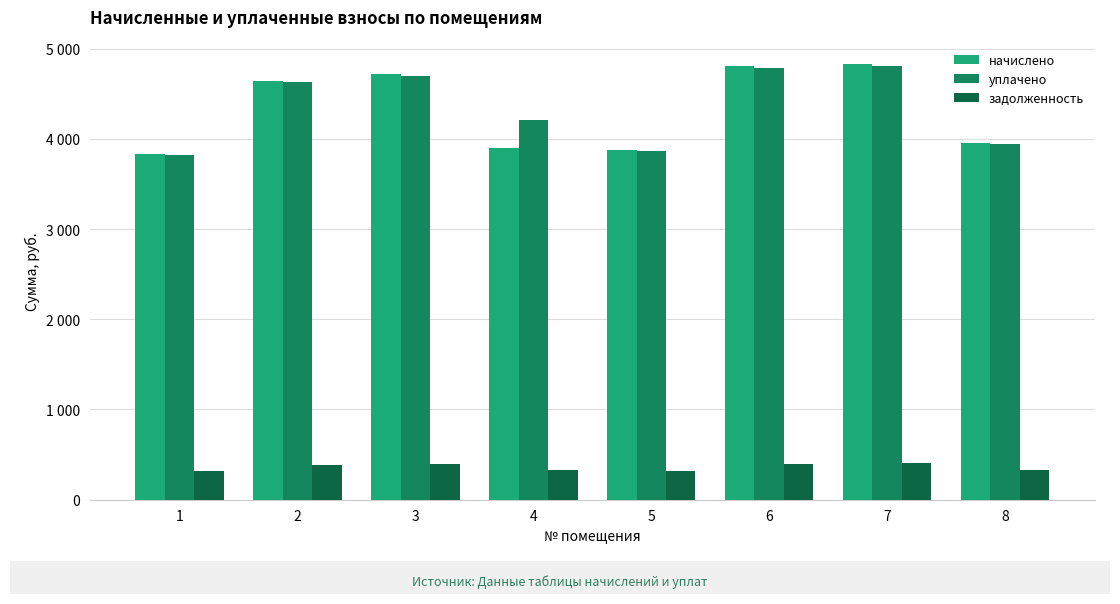

Does the chart contain stacked bars?

No